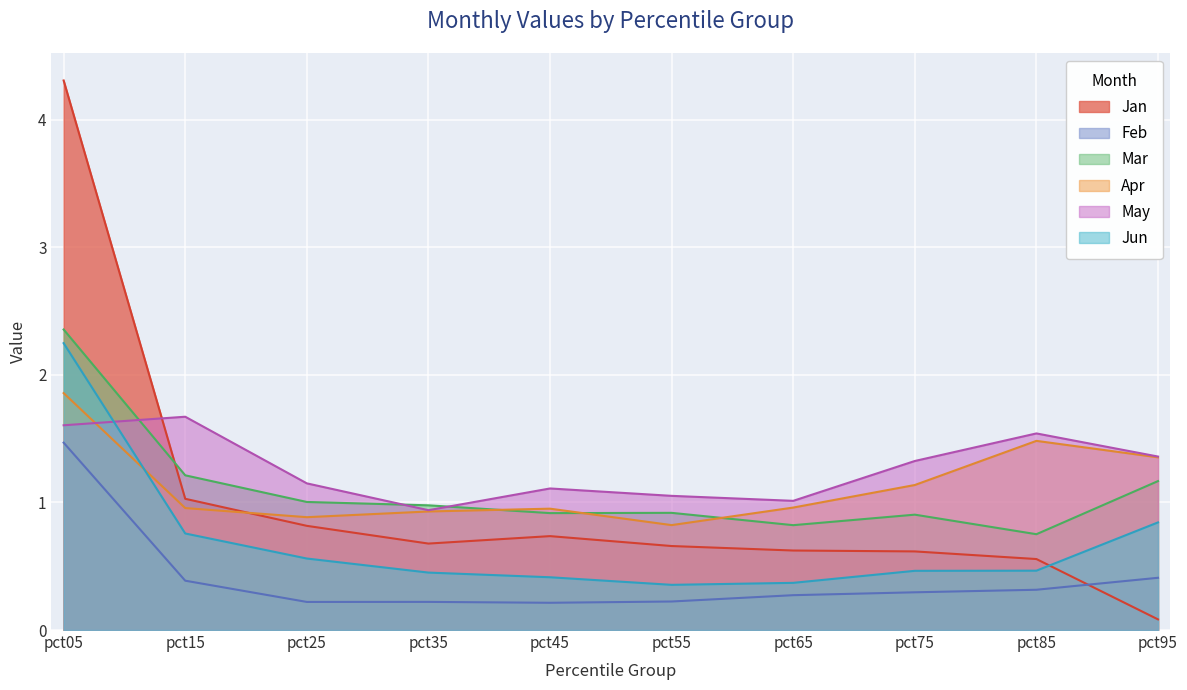

At which category is the sum across all series the highest?

pct05